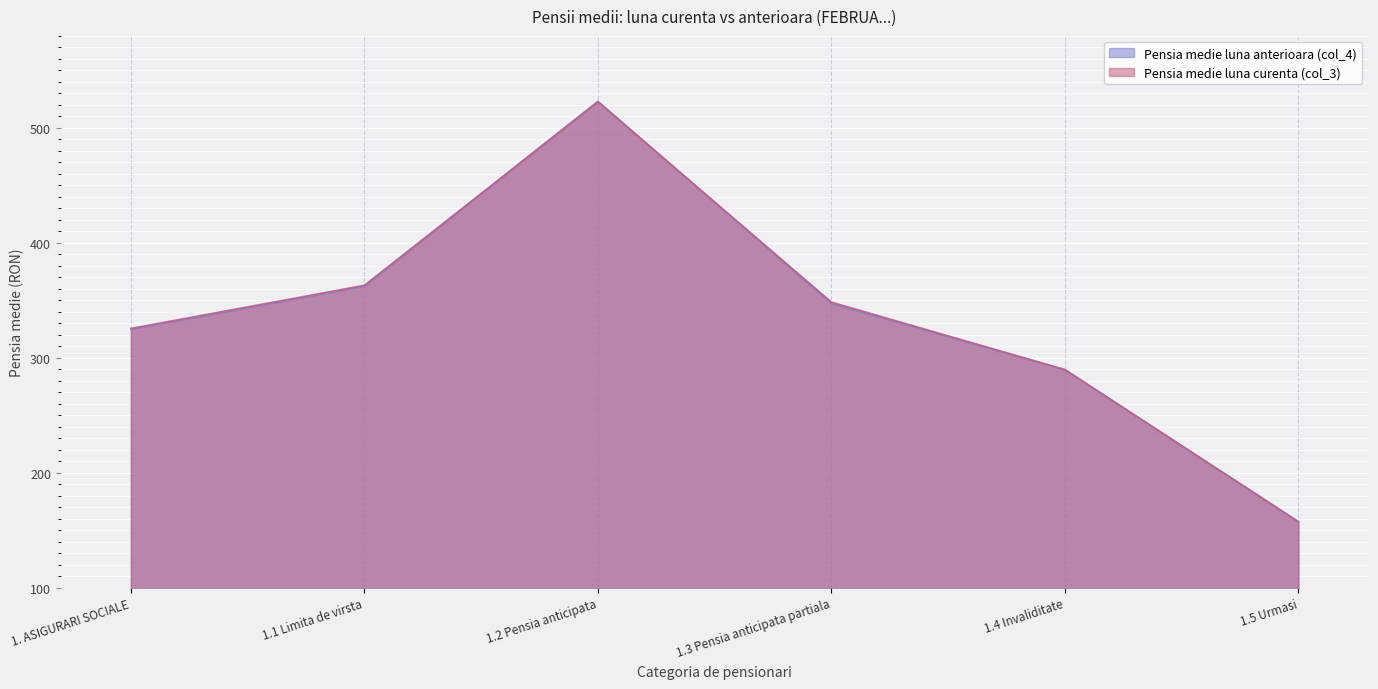

What is the label of the 3rd point from the left?

1.2 Pensia anticipata